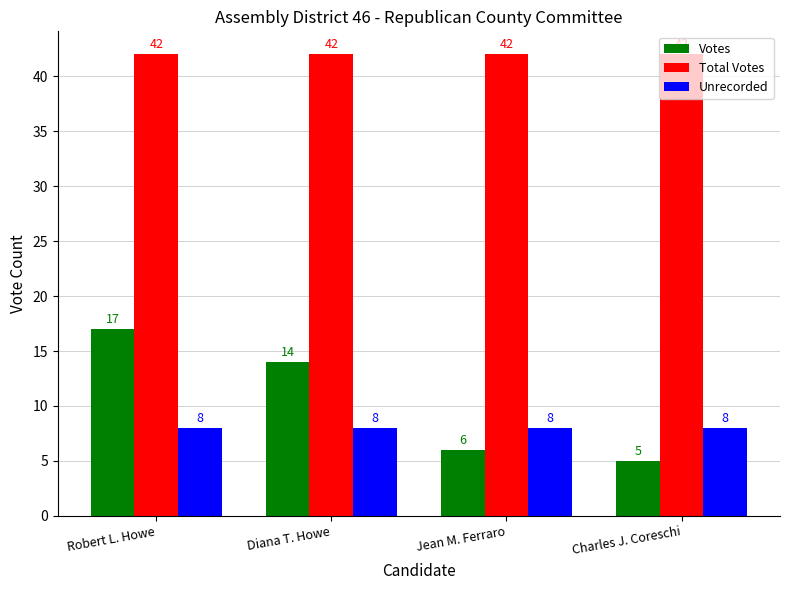

How many series are shown in this chart?

3